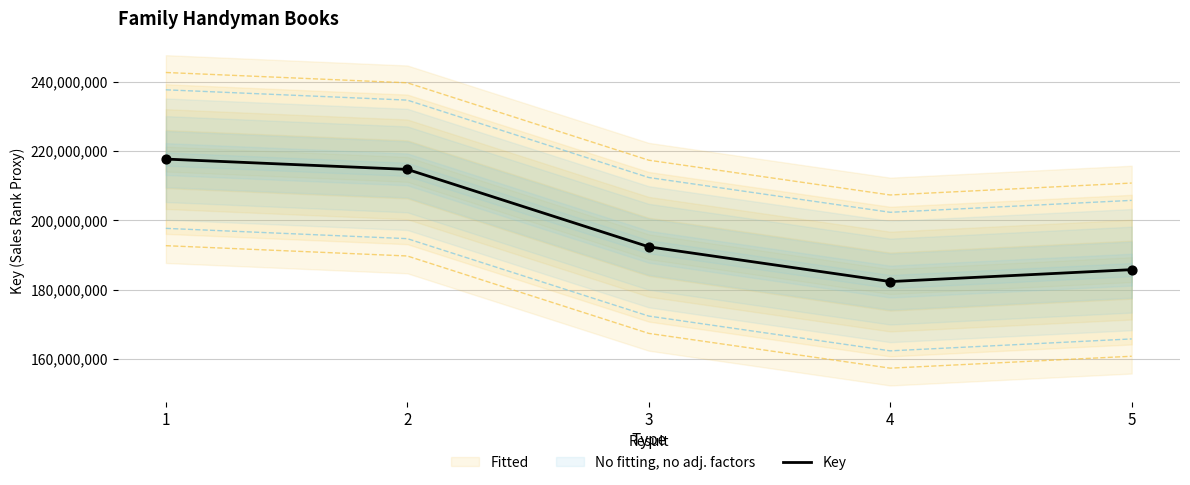

What is the ratio of the value at 3 to the value at 4?

1.1